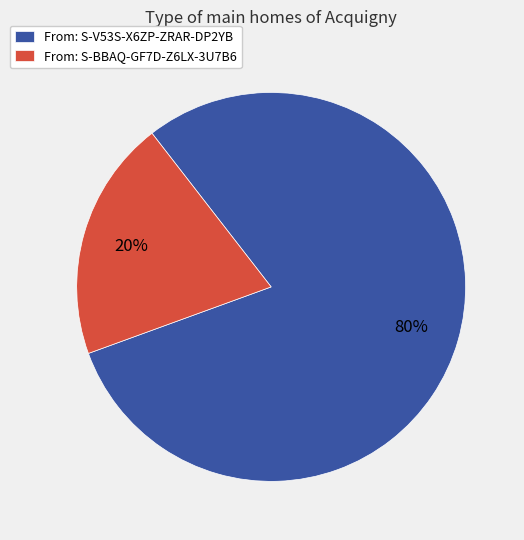

What is the majority slice?

From: S-V53S-X6ZP-ZRAR-DP2YB